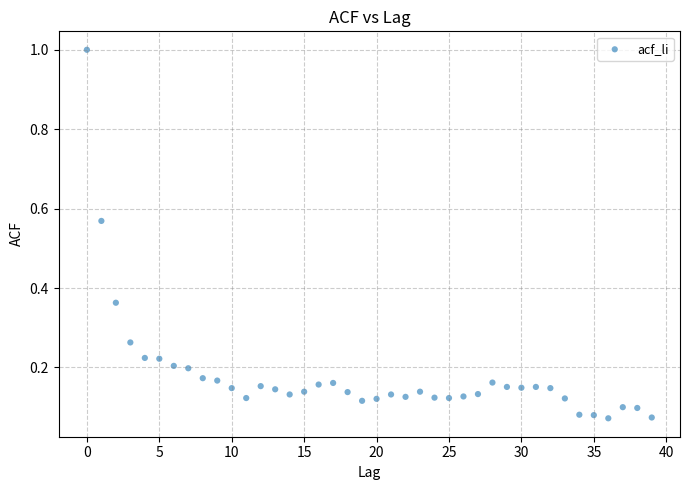

What is the range of Y values (max minus min)?

0.9